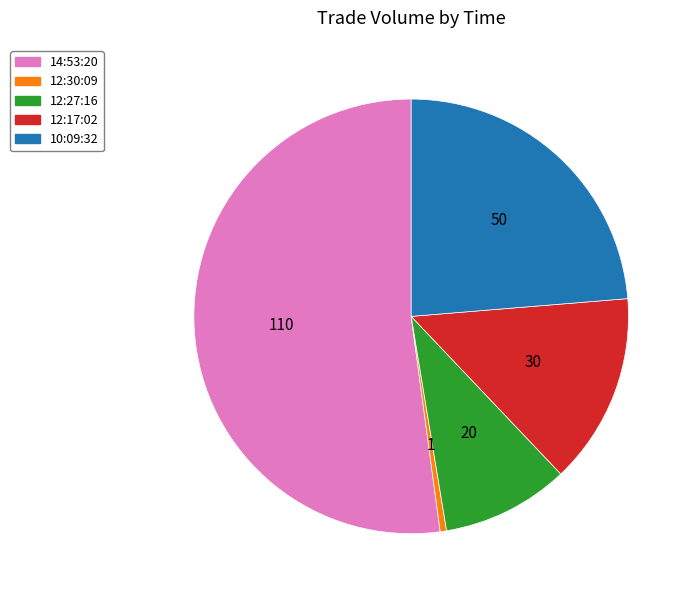

Does any single category account for the majority?

Yes